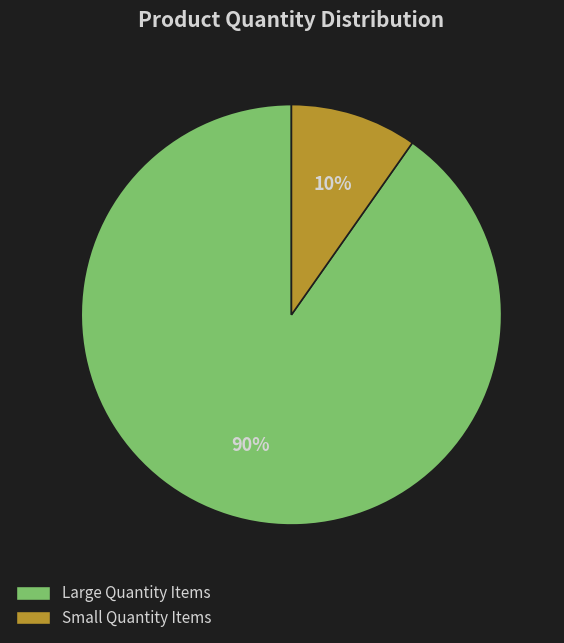

Does any single category account for the majority?

Yes